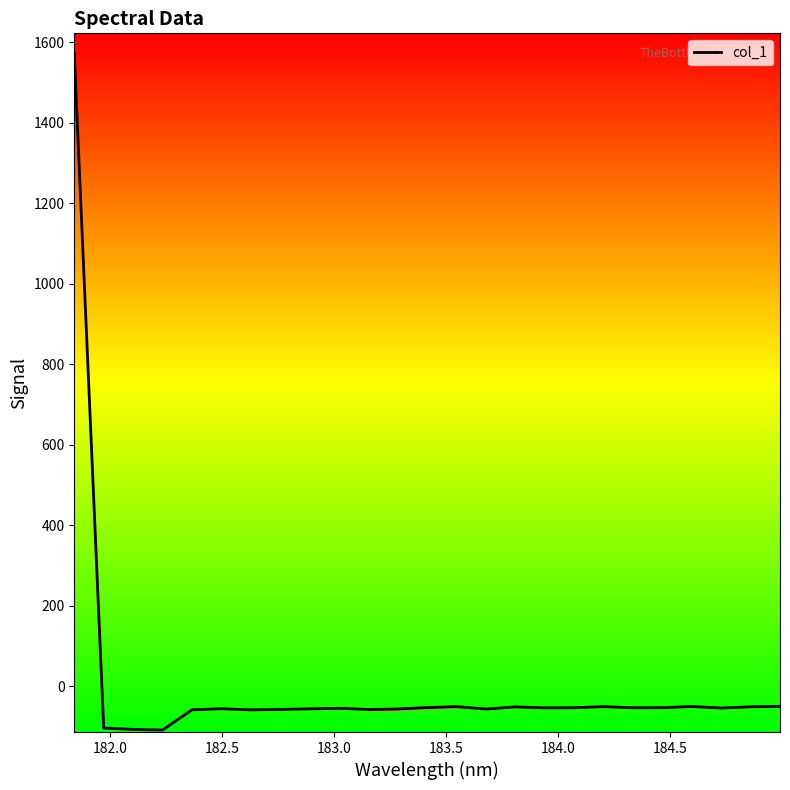

What is the maximum value shown in the chart?

1572.4